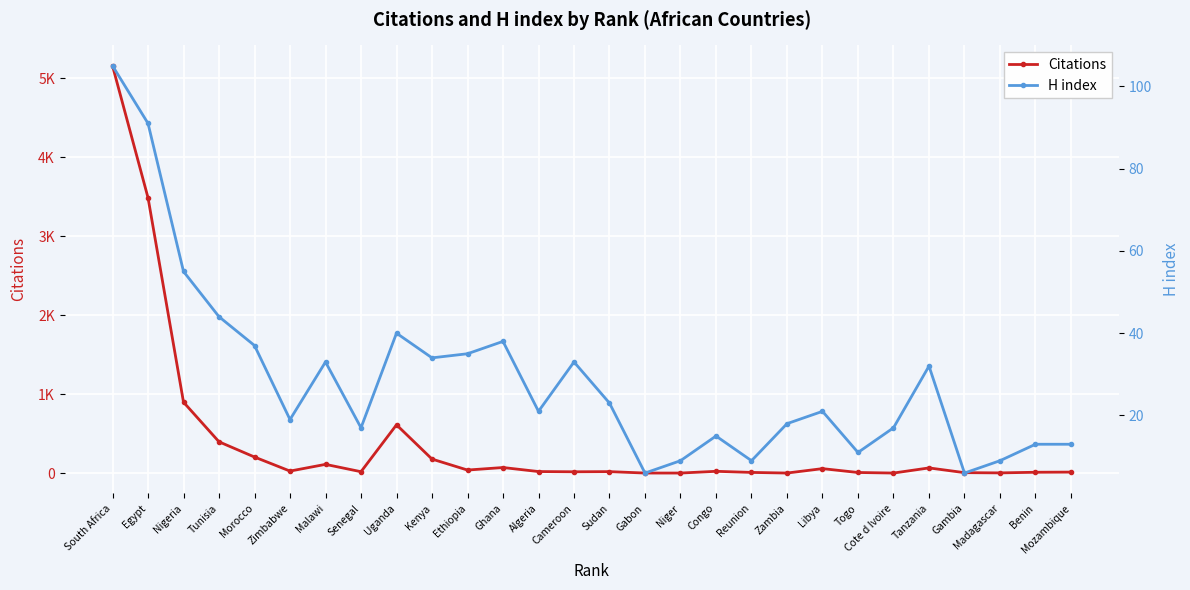

What value does the Citations series have at Tunisia?

396